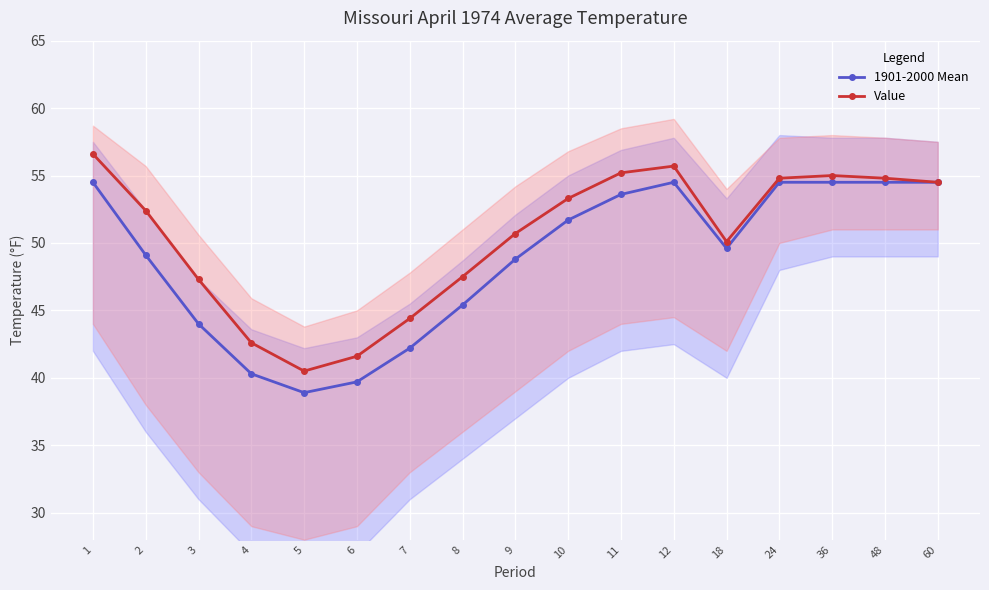

At which category is the sum across all series the highest?

1